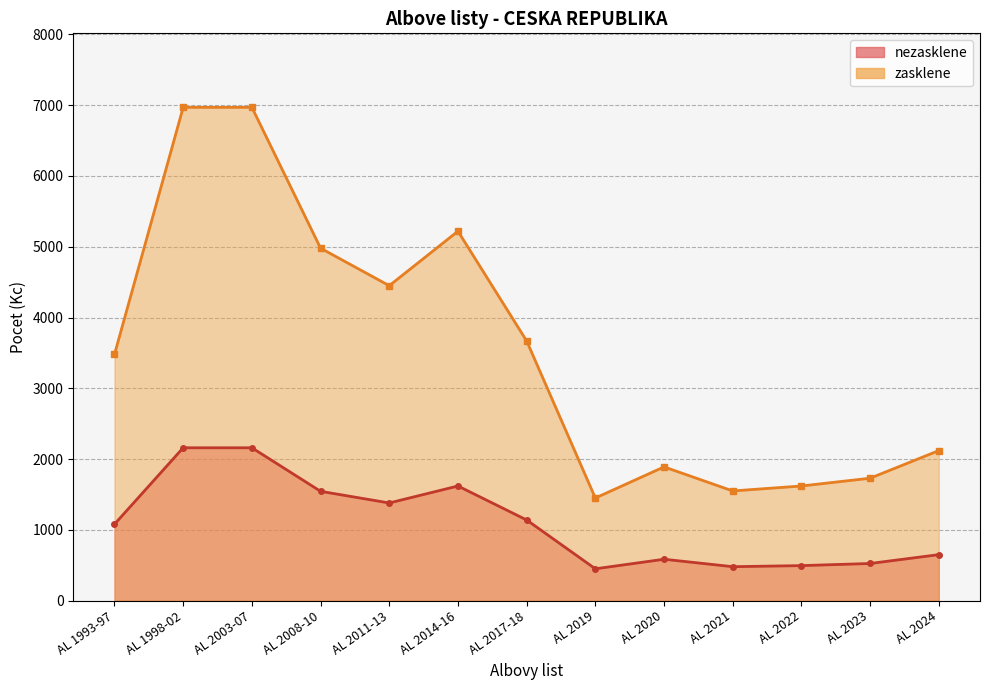

What is the average value of the nezasklene line series?

1098